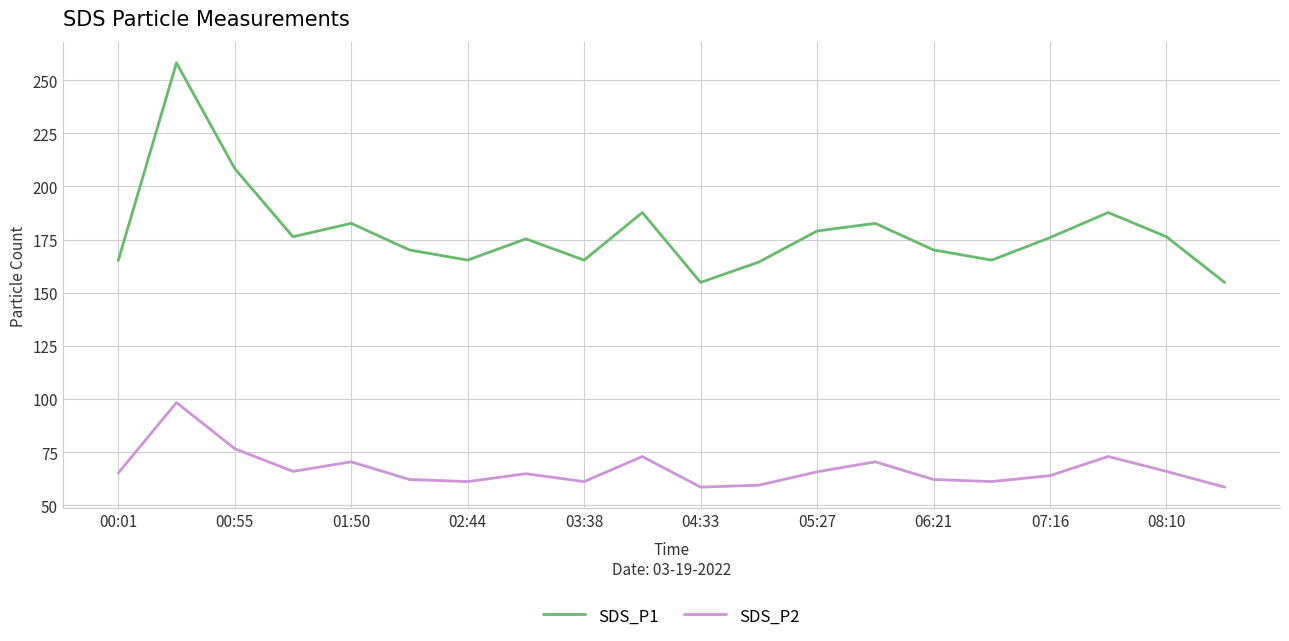

Rank the series by their average value, from lowest to highest.

SDS_P2, SDS_P1